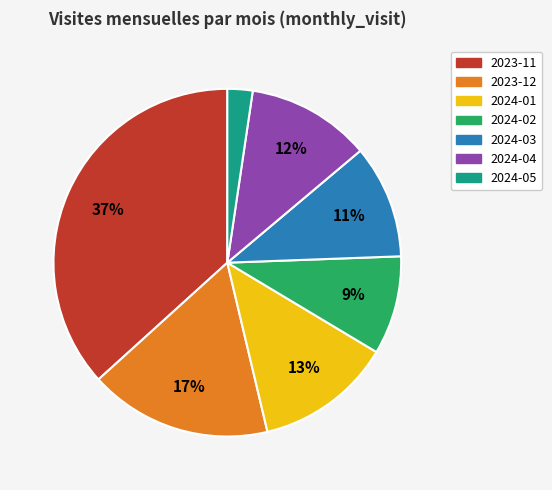

Is it true that 2023-11 is 37% of the pie?

True